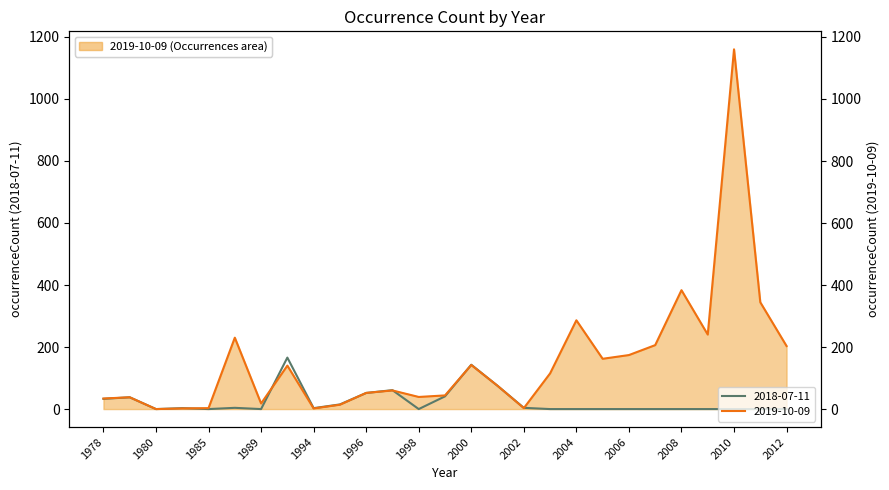

True or false: 2019-10-09 has more than 0 interior local peaks.

True